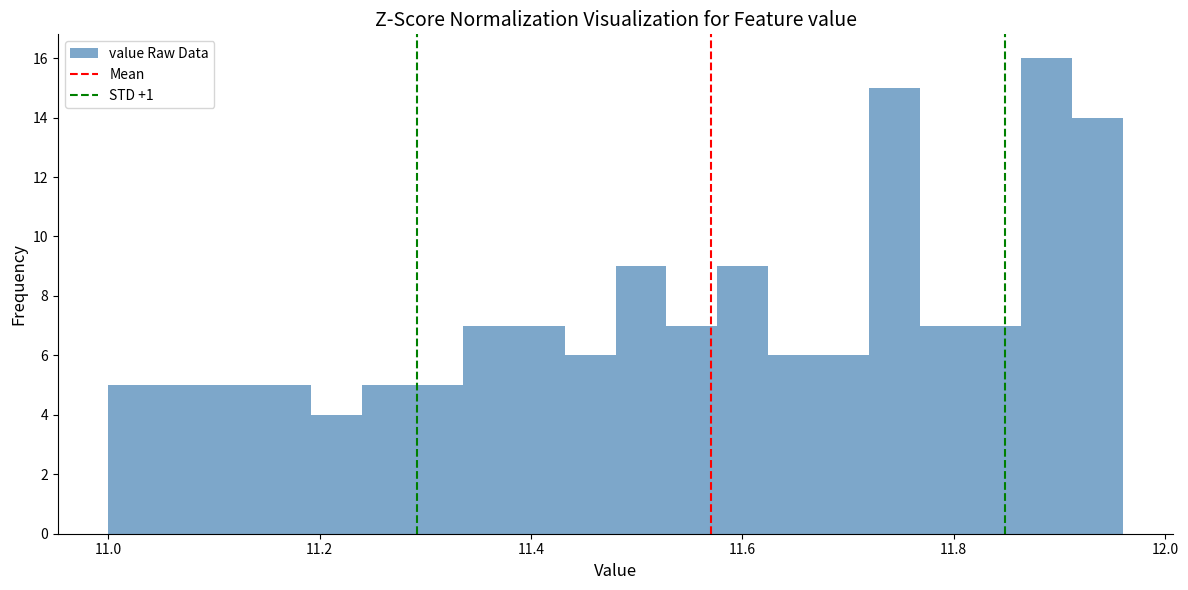

Around what value on the x-axis is the tallest bar? Give the approximate position of its centre, as read against the axis.

11.88